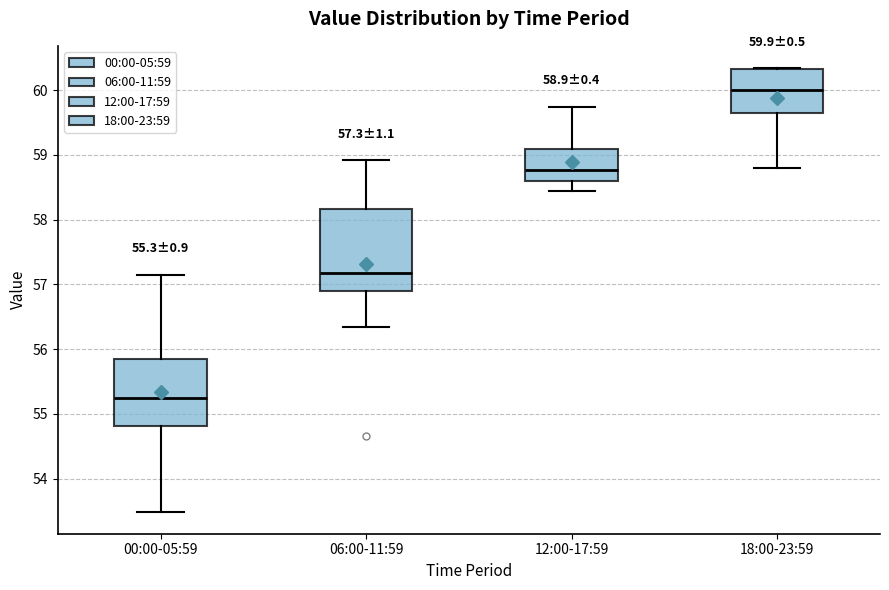

Which box is the tallest, from its lower edge to its upper edge?

06:00-11:59